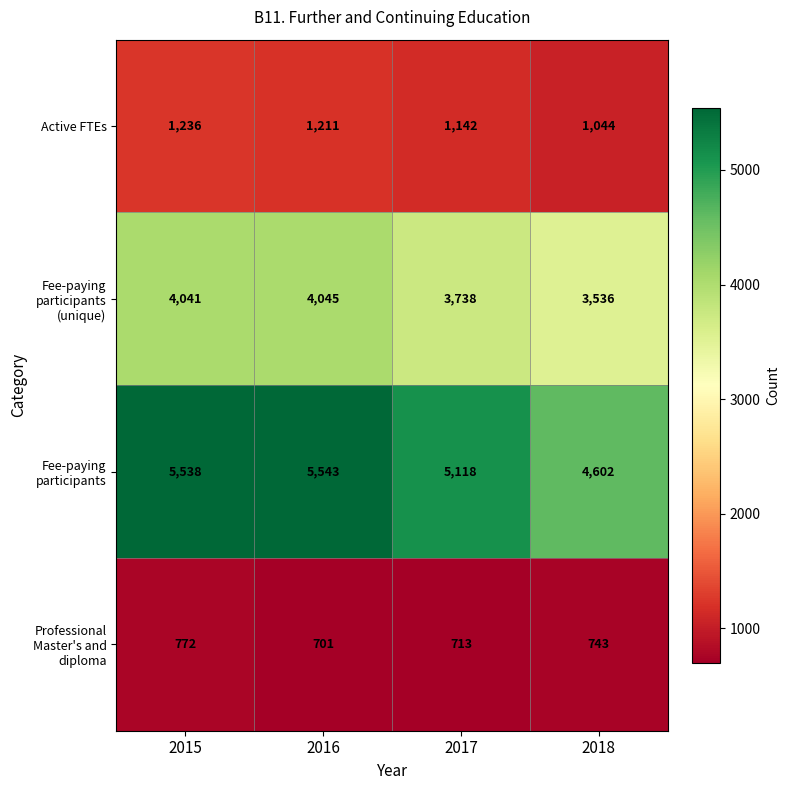

Which series changed the most between 2016 and 2018?

Fee-paying participants